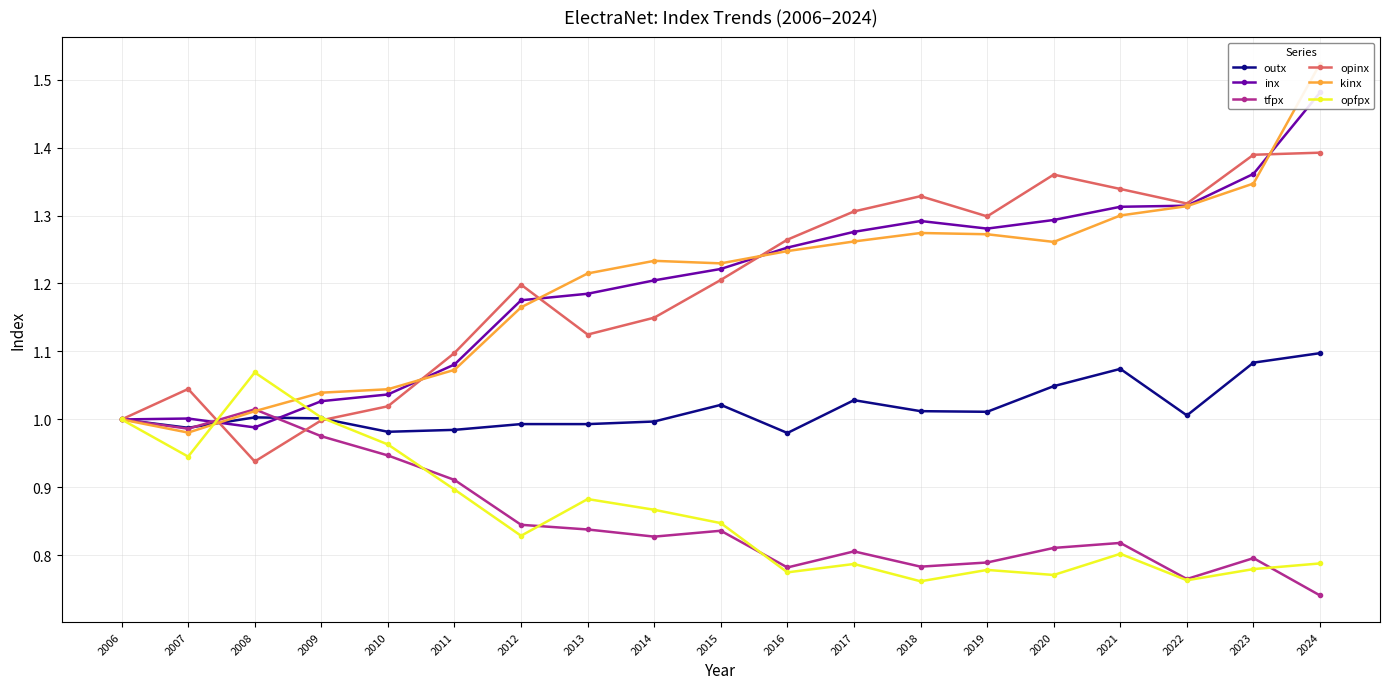

How many times do opinx and kinx cross each other?

5